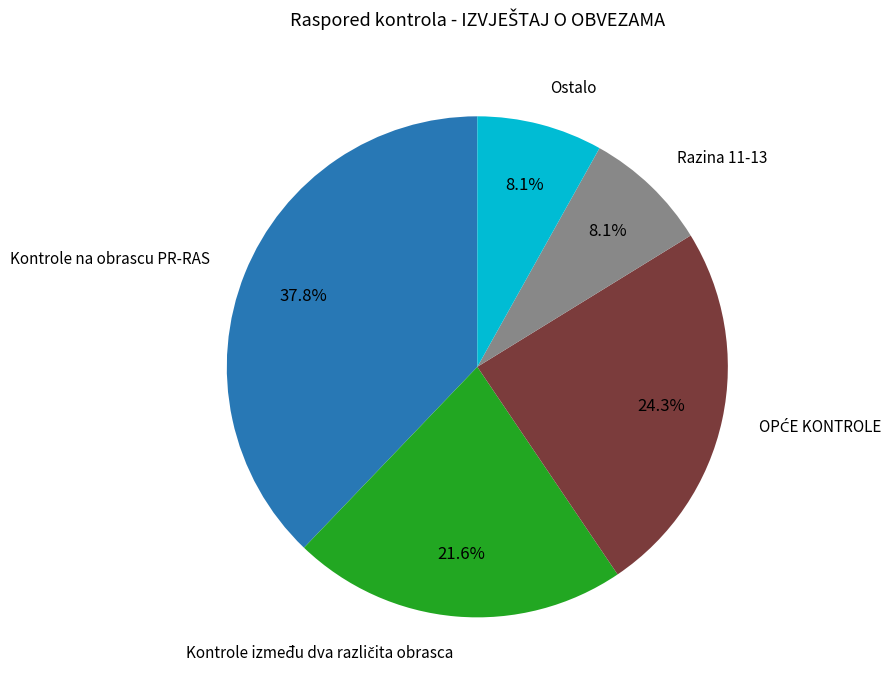

Between Razina 11-13 and Kontrole na obrascu PR-RAS, which is larger?

Kontrole na obrascu PR-RAS